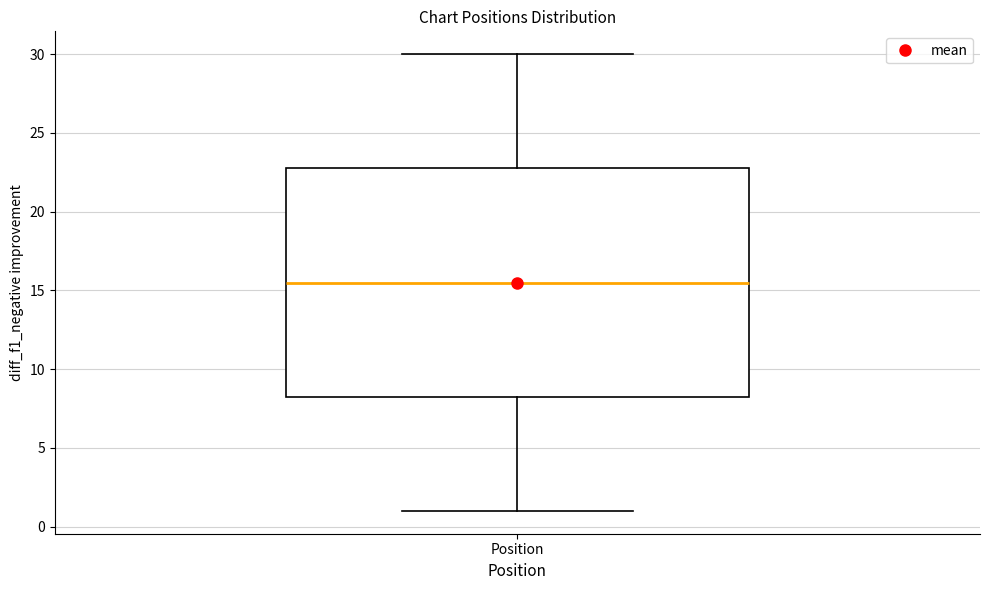

Transcribe this box plot: give where the median line is, the range the box spans, and where the two whiskers end, as read against the y-axis. The values are not printed on the chart, so give them approximately, as read against the axis.

median 15.5, box 8.5 to 23.0, whiskers 1.0 to 30.0